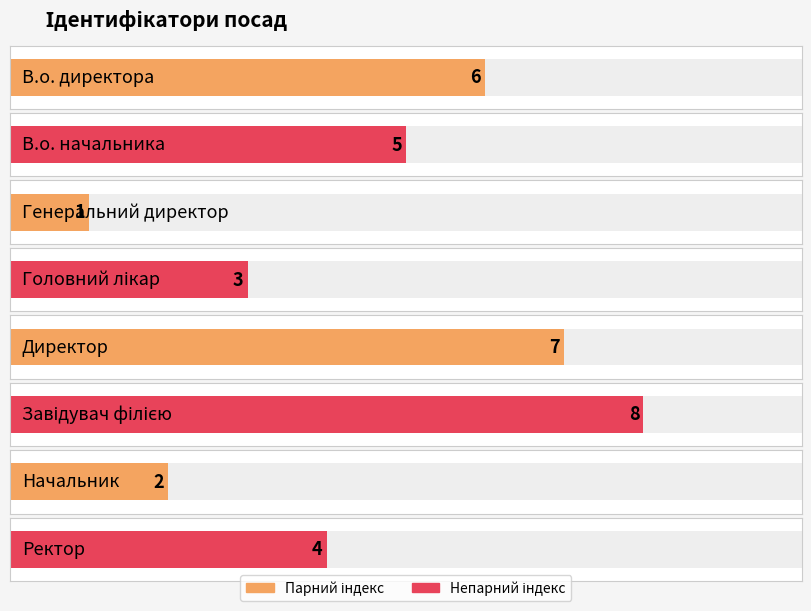

The chart shows a value of 4 at Ректор. True or false?

True